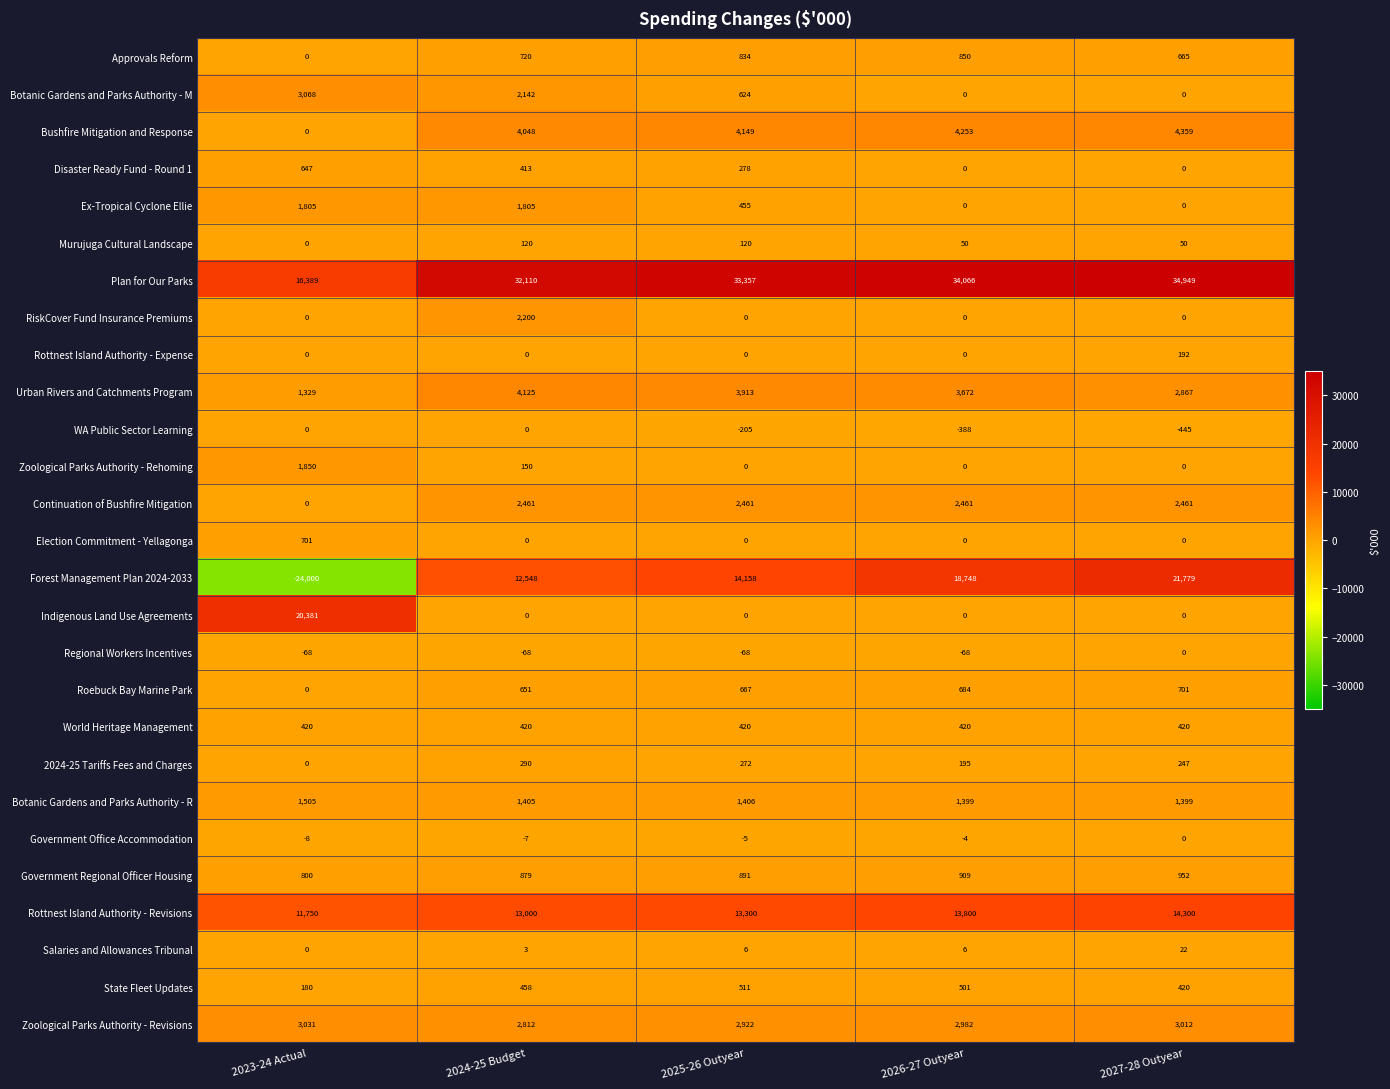

True or false: Zoological Parks Authority - Revisions has a value of 2812 at 2024-25 Budget.

True